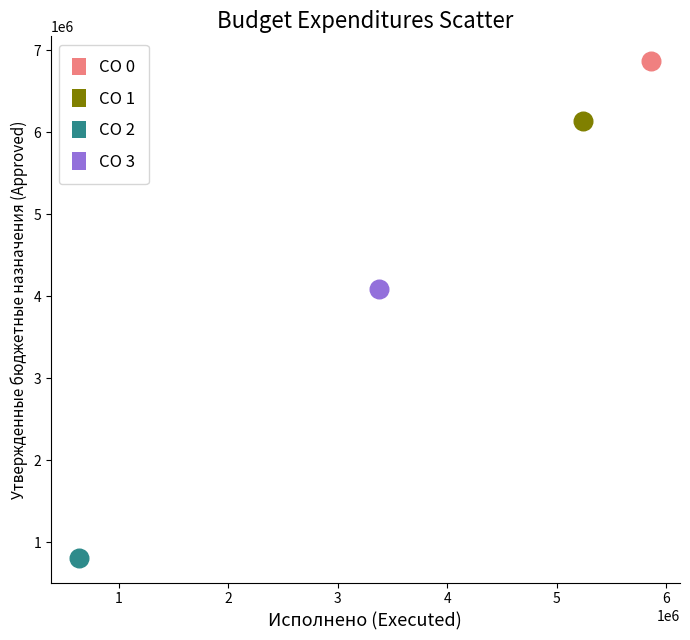

What are all the series names shown in the legend?

CO 0, CO 1, CO 2, CO 3